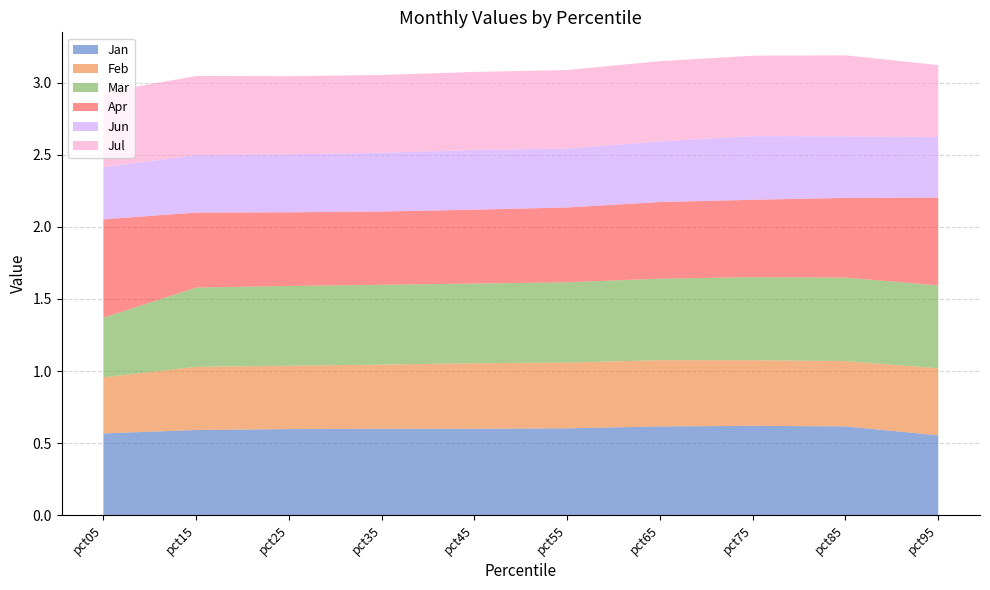

Reading left to right, list all the values displayed in this chart.

Jan: 0.6	0.6	0.6	0.6	0.6	0.6	0.6	0.6	0.6	0.6
Feb: 0.4	0.4	0.4	0.4	0.5	0.5	0.5	0.5	0.5	0.5
Mar: 0.4	0.5	0.6	0.6	0.6	0.6	0.6	0.6	0.6	0.6
Apr: 0.7	0.5	0.5	0.5	0.5	0.5	0.5	0.5	0.6	0.6
Jun: 0.4	0.4	0.4	0.4	0.4	0.4	0.4	0.4	0.4	0.4
Jul: 0.5	0.5	0.5	0.5	0.5	0.5	0.6	0.6	0.6	0.5